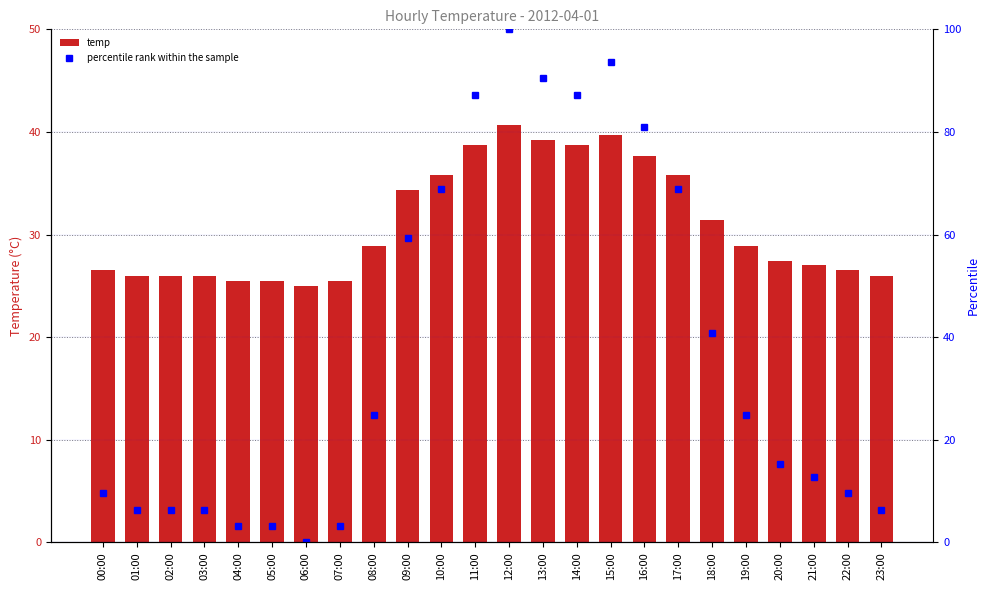

What is the difference between the maximum and minimum values in the percentile rank within the sample series?

100.0